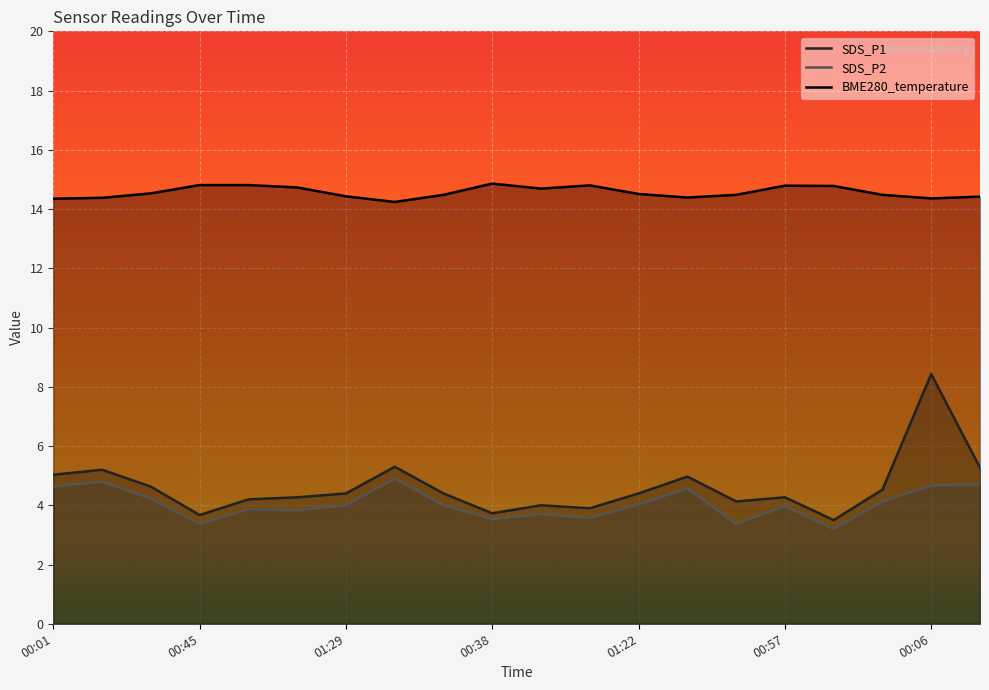

What is the total value across all series at 00:16?

24.4